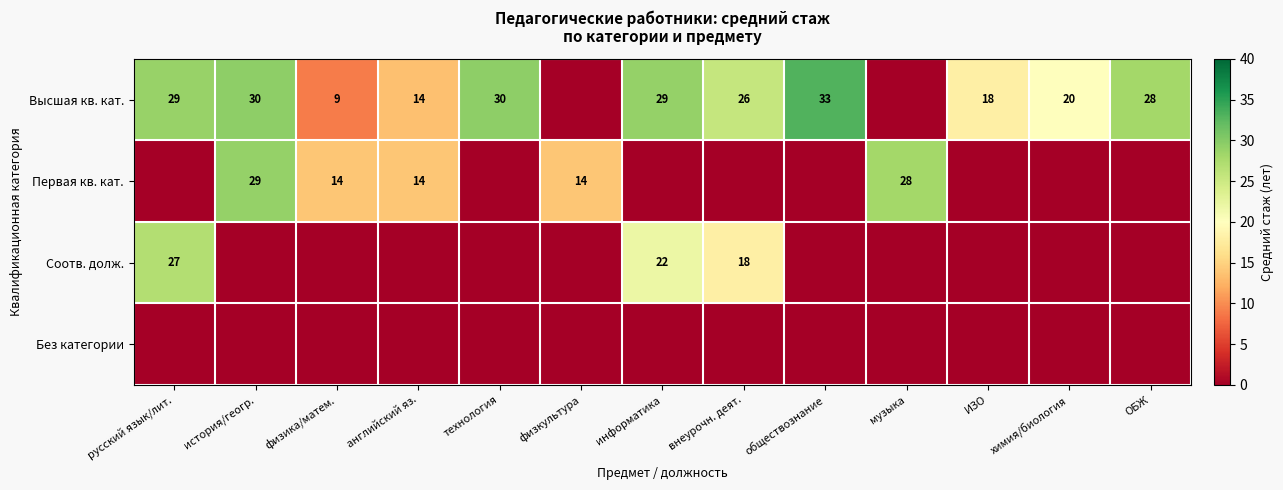

What is the total value across all series at ОБЖ?

28.0